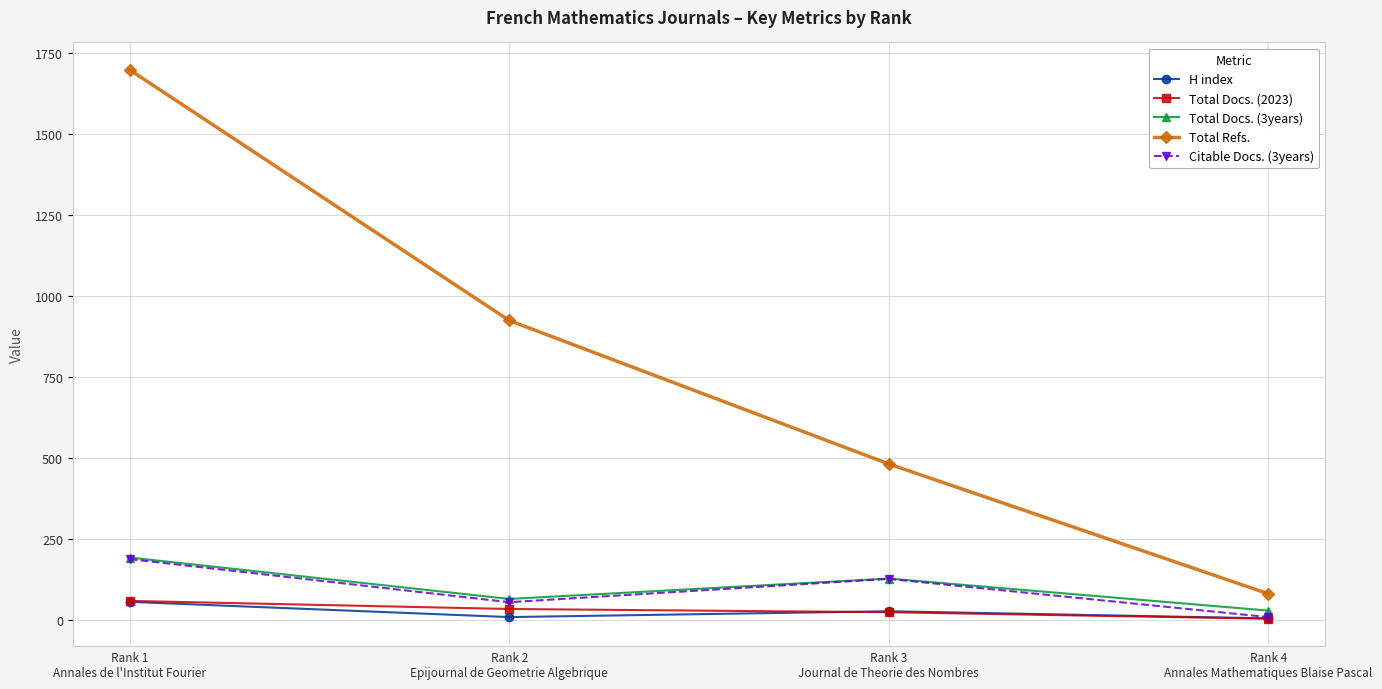

Which series has the largest range (max minus min)?

Total Refs.